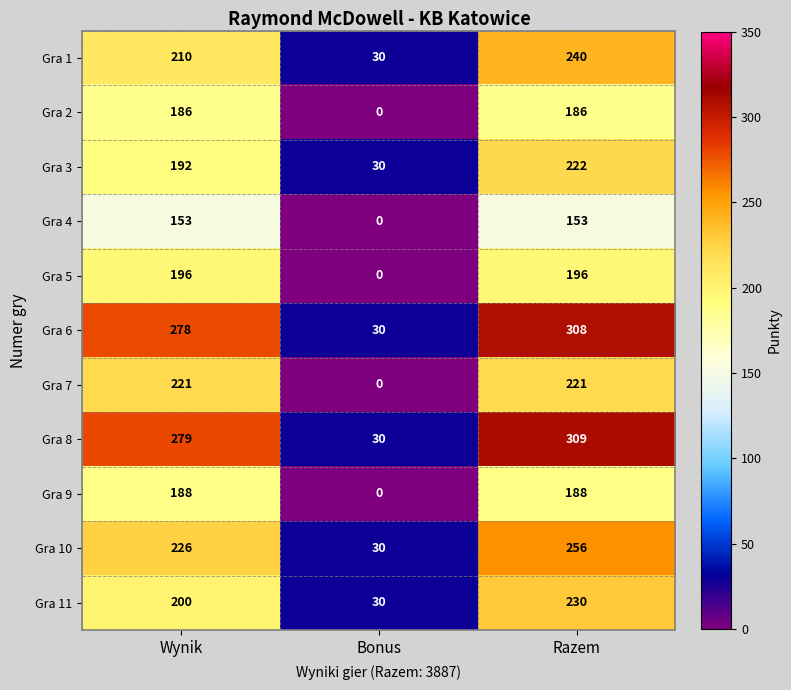

What is the sum of the Gra 11 values at Razem and Wynik?

430